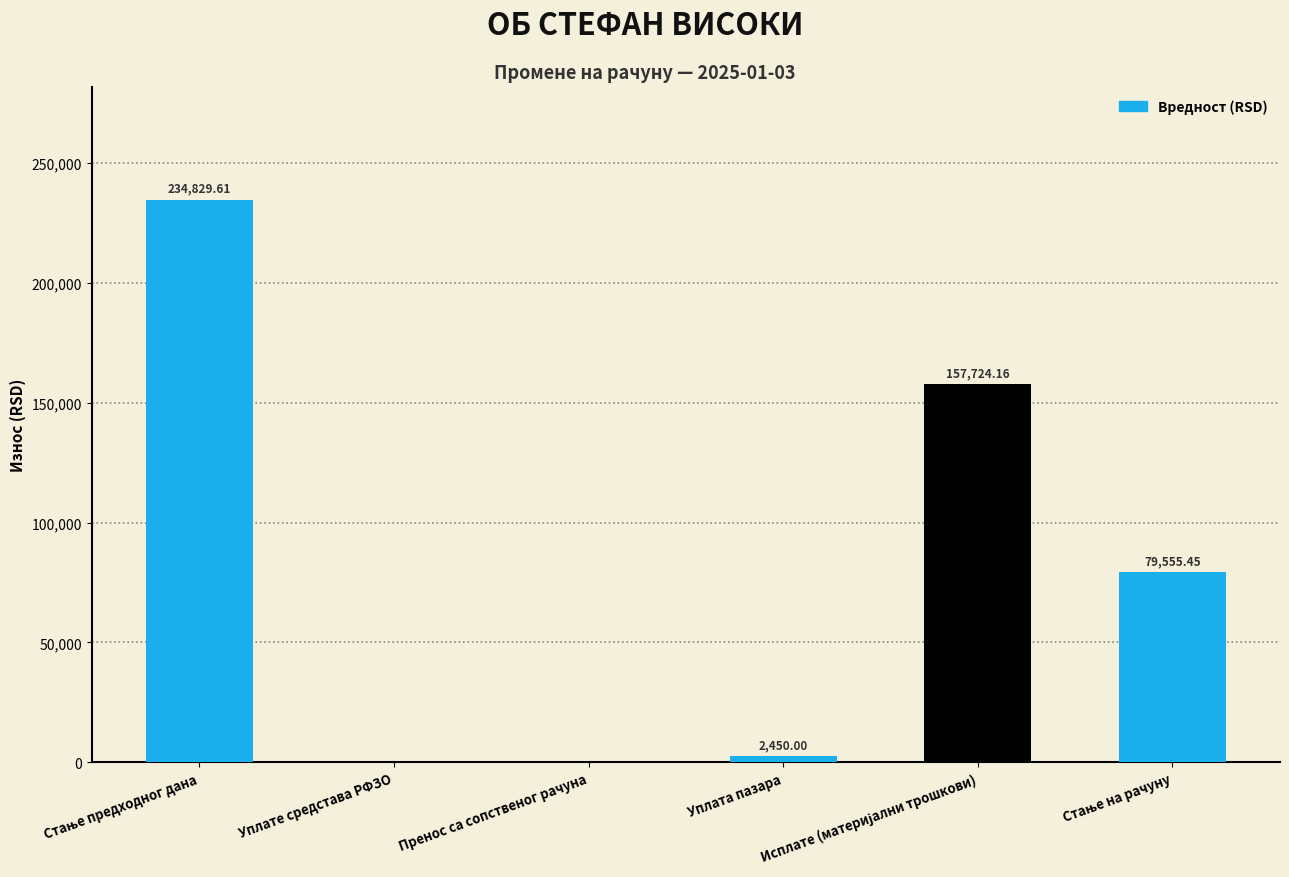

What is the sum of all values?

474559.2